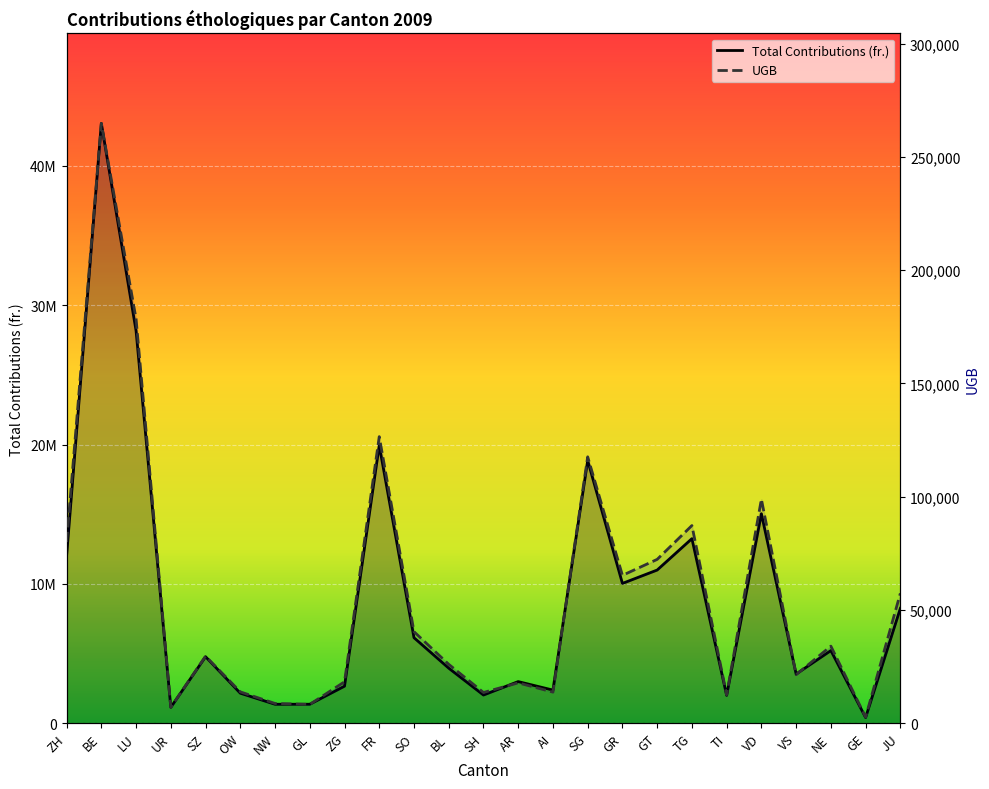

Reading left to right, extract all data points from this chart.

Total Contributions (fr.): 12007993.0	43052934.0	28168731.0	1141140.0	4773820.0	2154547.0	1359573.0	1361599.0	2658518.0	19940713.0	6137424.0	3950201.0	2022628.0	2986986.0	2376496.0	18855646.0	10034365.0	10994229.0	13247716.0	1998946.0	15039005.0	3527622.0	5213547.0	404521.0	8246442.0
UGB: 79956.7	264792.3	178503.2	7022.6	29597.4	13840.3	8714.2	8316.3	18283.8	126518.4	40415.9	25997.7	13561.6	17821.1	13718.4	117603.3	65271.6	72324.2	87260.5	12554.3	98894.4	21433.0	34019.1	2680.0	57328.8